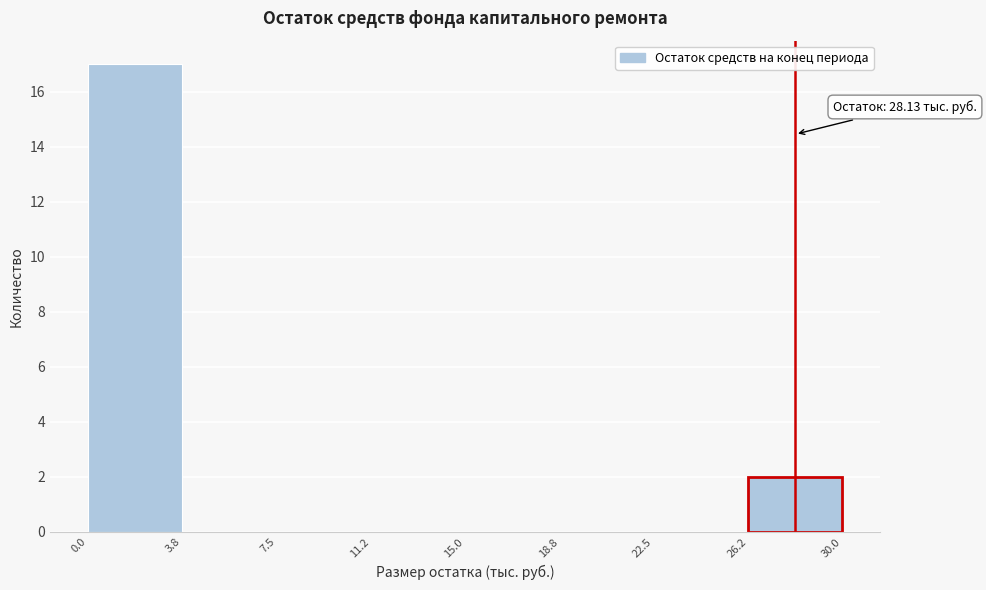

Which range on the x-axis has the tallest bar?

0.0 to 3.8